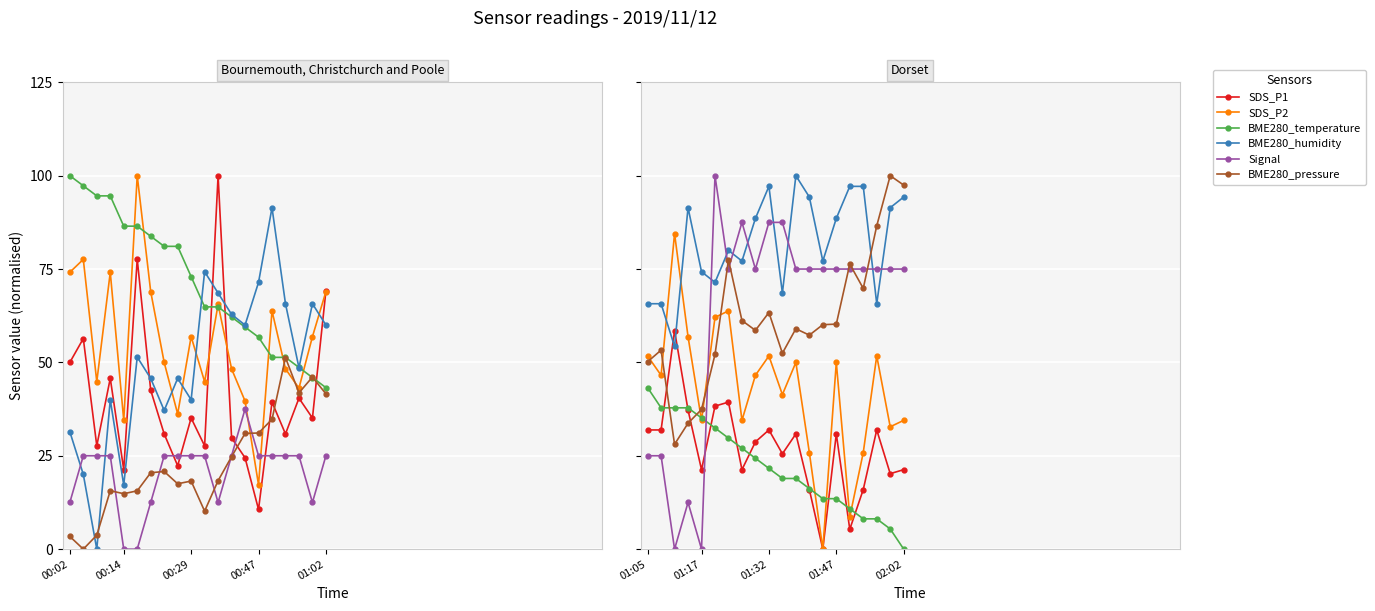

True or false: SDS_P2 and BME280_temperature cross at least once.

True